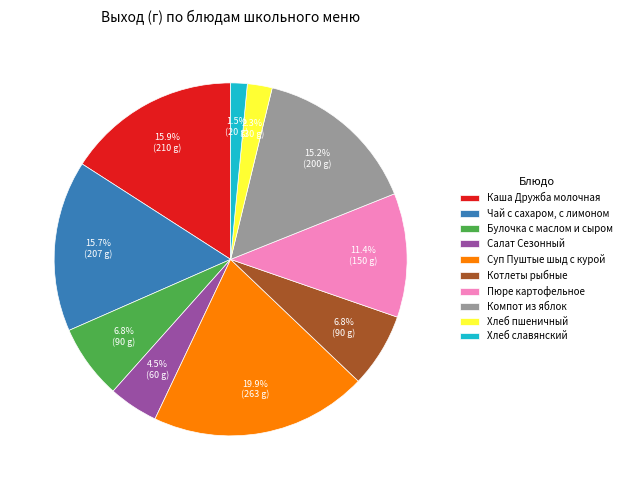

Count the number of slices in the pie.

10